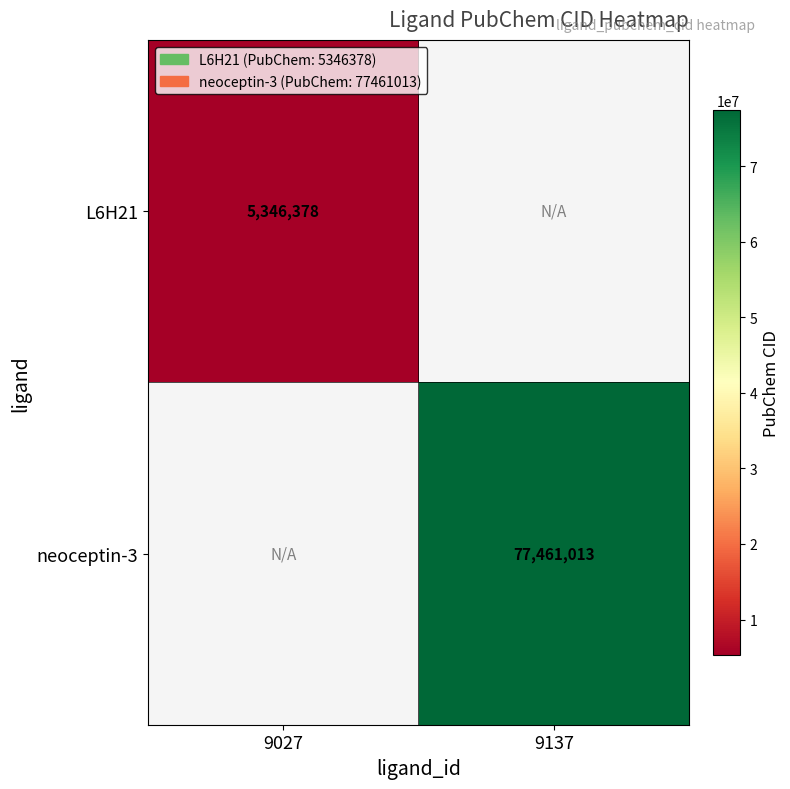

Is it true that L6H21 equals 5346378 at 9027?

True